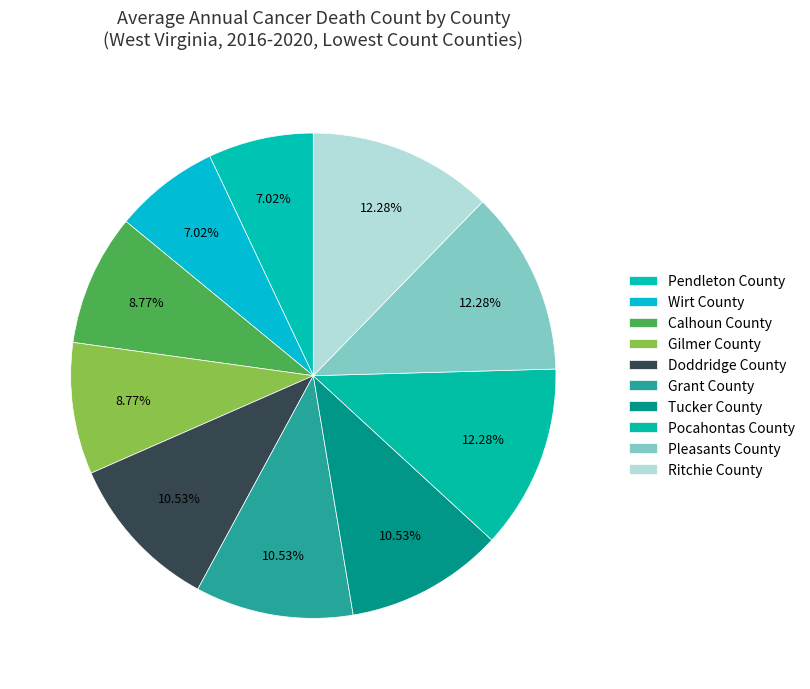

Which has a higher value, Tucker County or Ritchie County?

Ritchie County